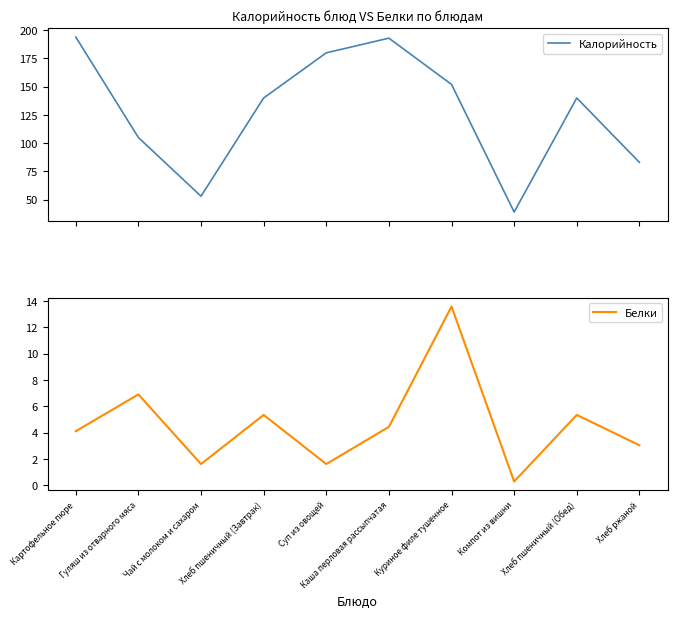

How many distinct data groups are displayed?

2